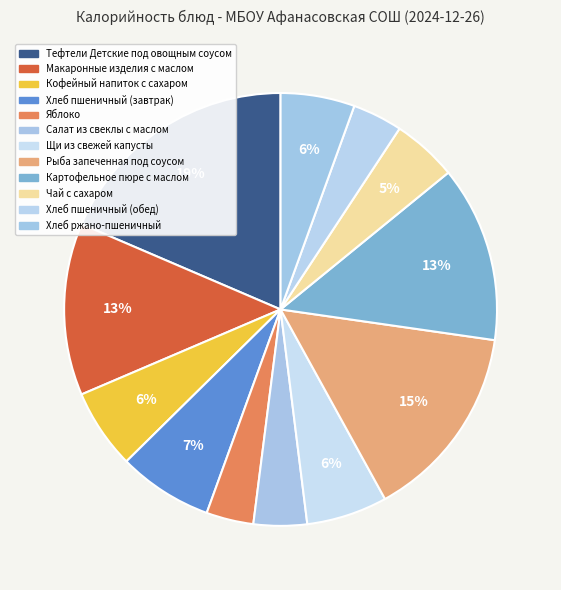

Is Хлеб пшеничный (обед) the majority of the pie?

No